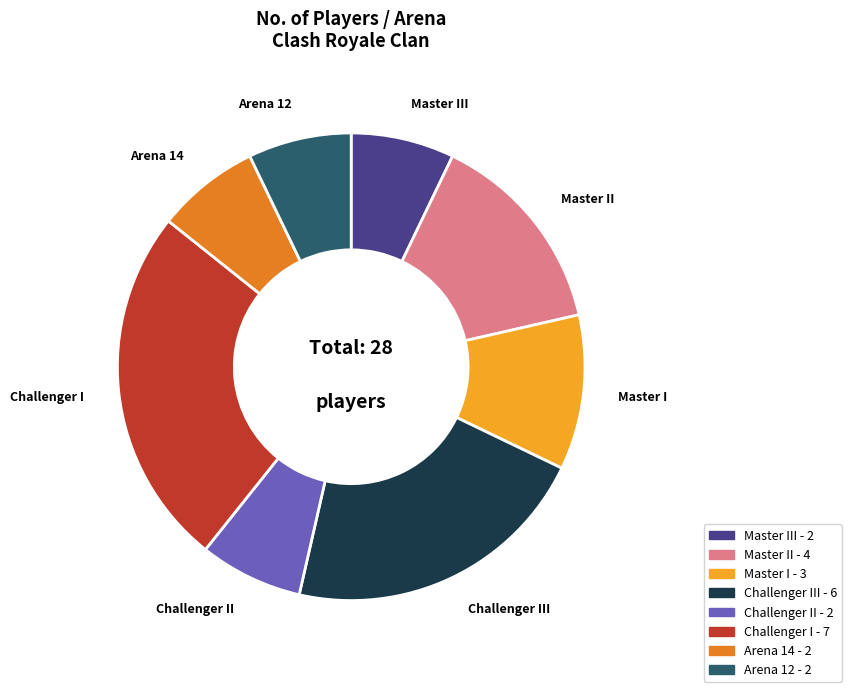

Is there a majority slice in this chart?

No